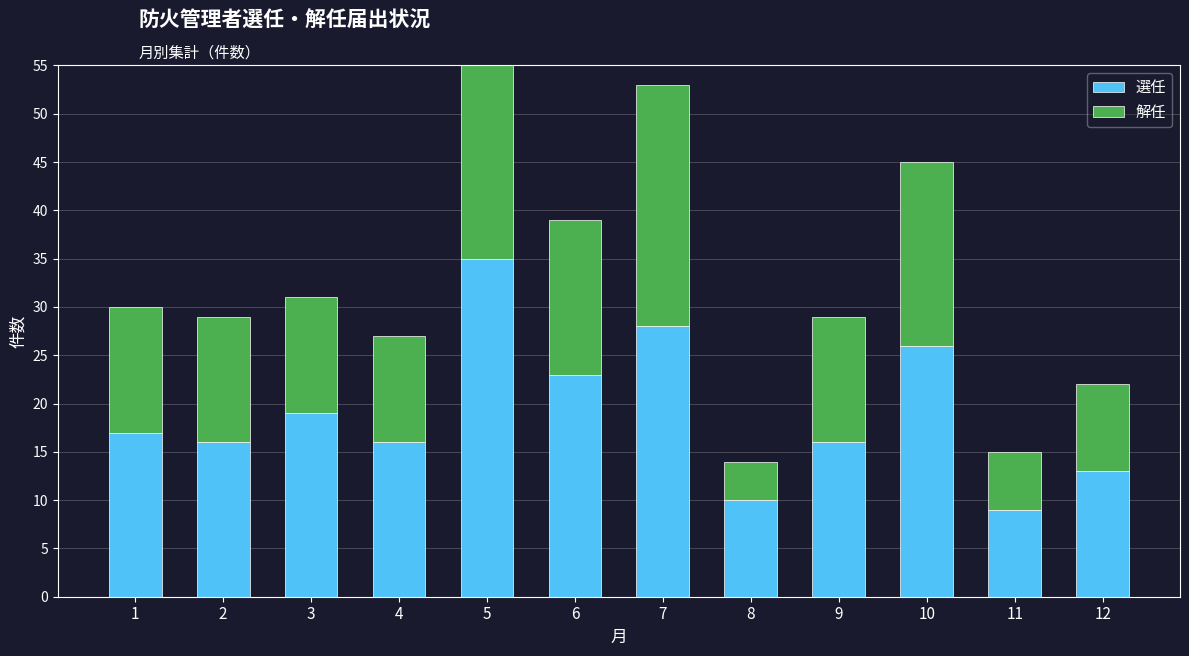

Reading left to right, what are all the values shown in this chart?

選任: 17	16	19	16	35	23	28	10	16	26	9	13
解任: 13	13	12	11	32	16	25	4	13	19	6	9